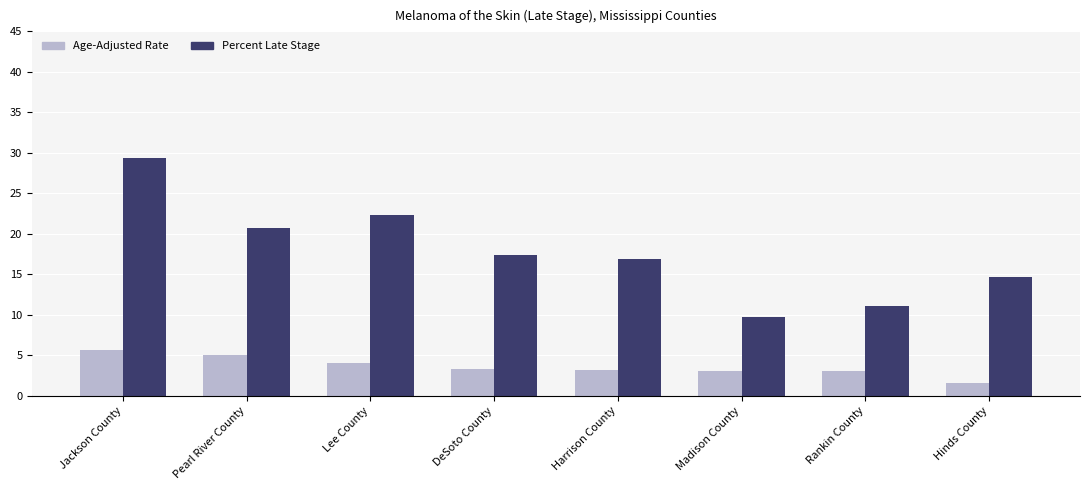

The Percent Late Stage series shows 9.7 at Madison County. True or false?

True